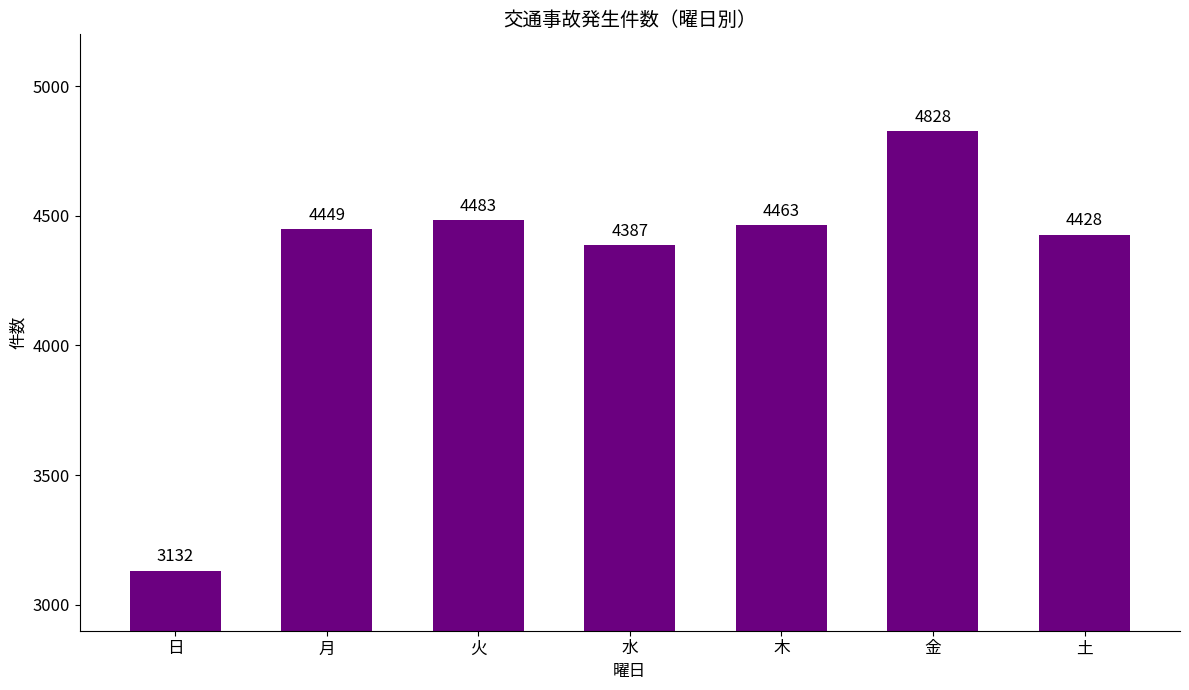

Where is the data nearest to the value 3980?

水